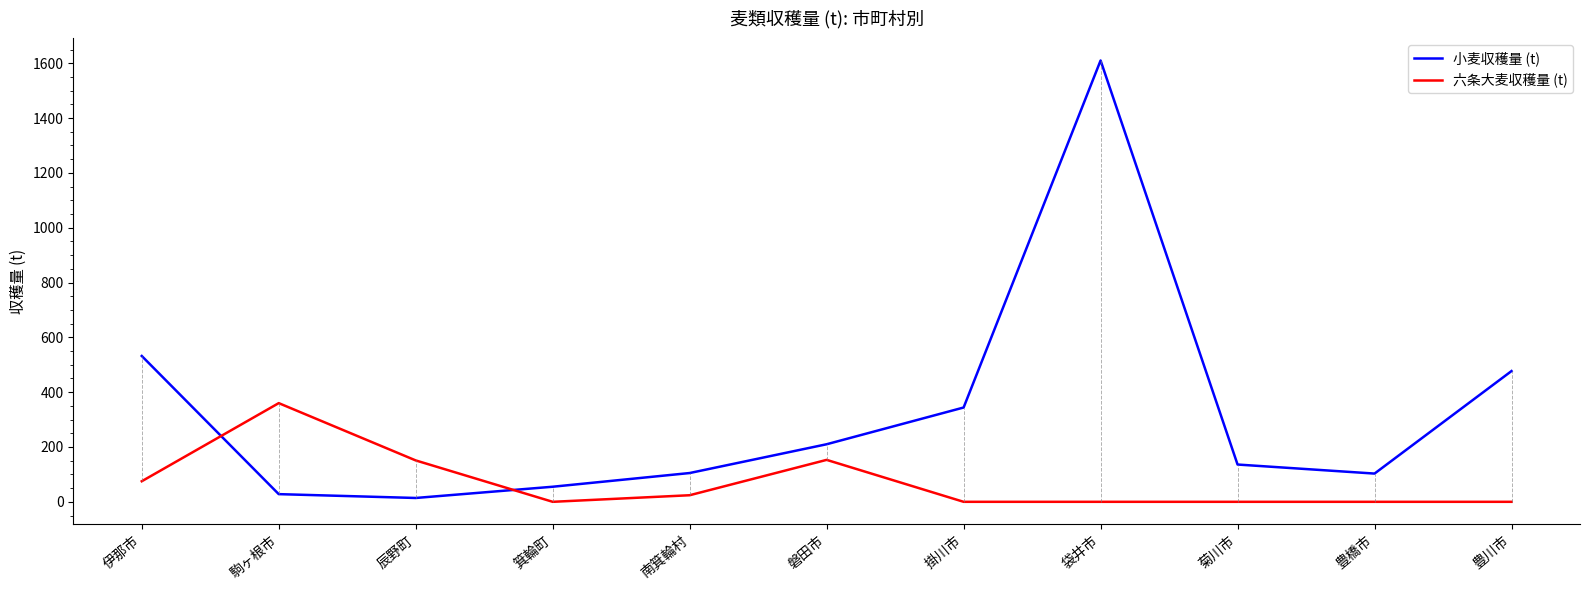

What is the sum of the 六条大麦収穫量 (t) values at 磐田市 and 豊川市?

153